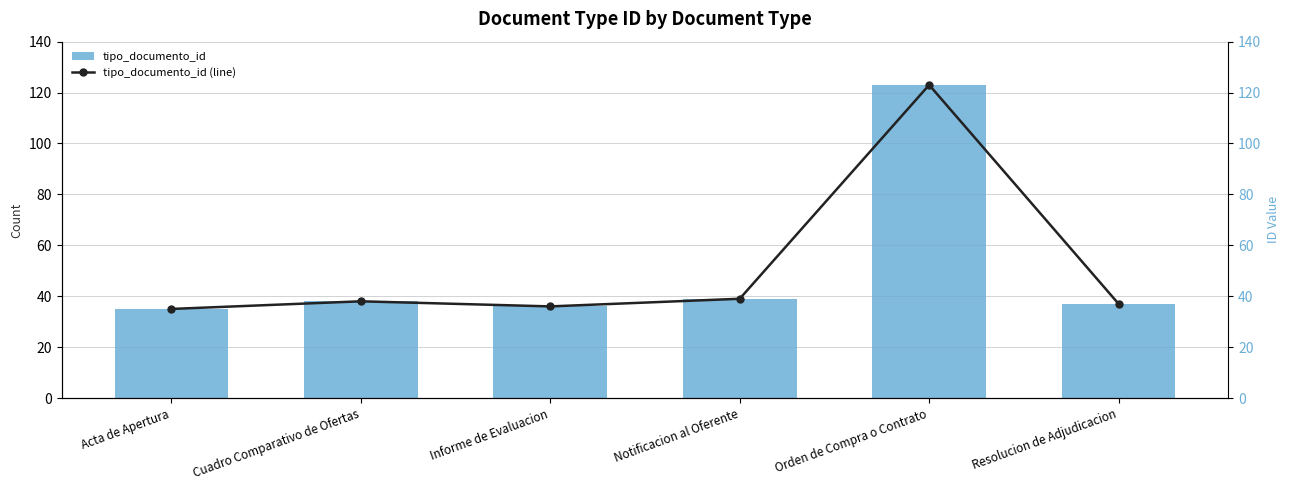

The tipo_documento_id (line) series shows 56 at Acta de Apertura. True or false?

False